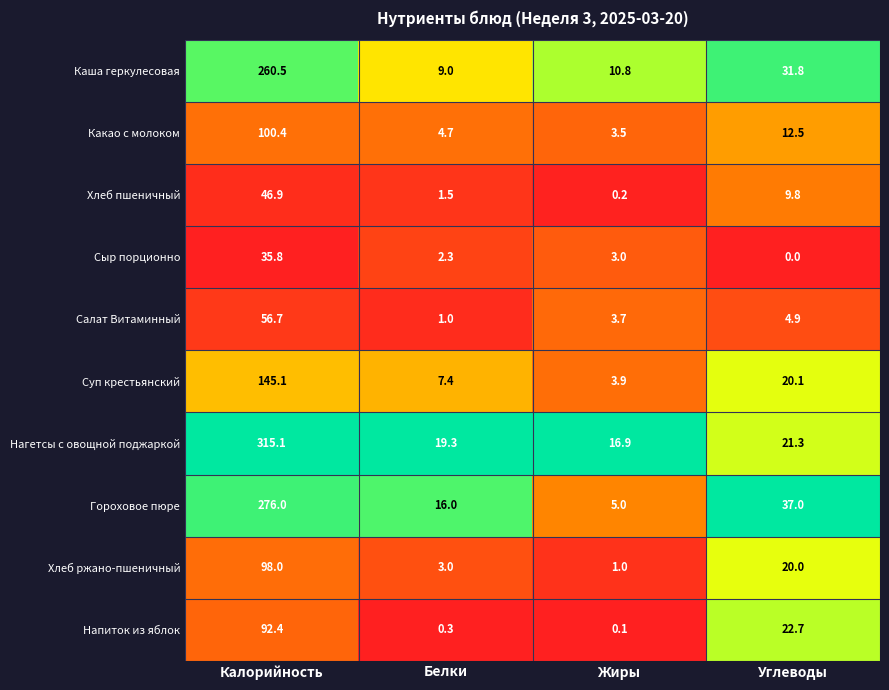

What is the sum of the Сыр порционно values at Углеводы and Жиры?

3.0